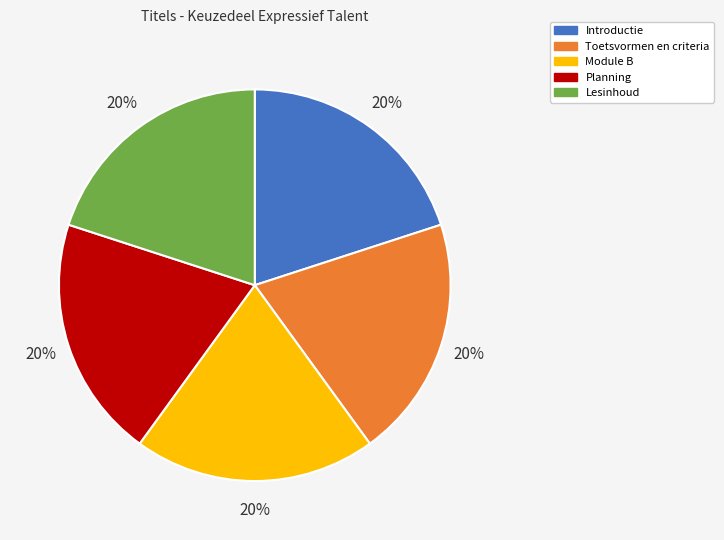

To the nearest percent, what percentage of the pie is Toetsvormen en criteria?

20%